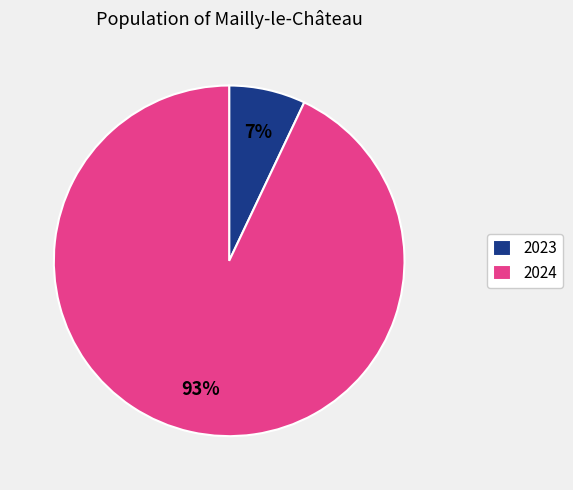

Rank the categories by value from highest to lowest.

2024, 2023